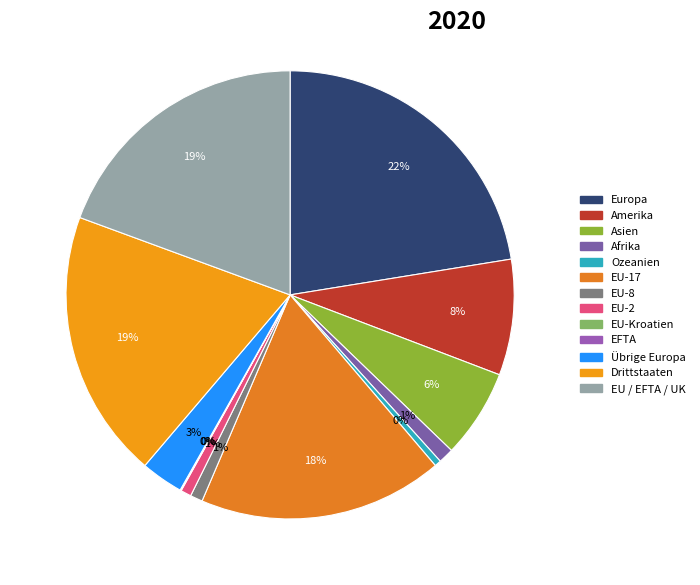

Is there a majority slice in this chart?

No